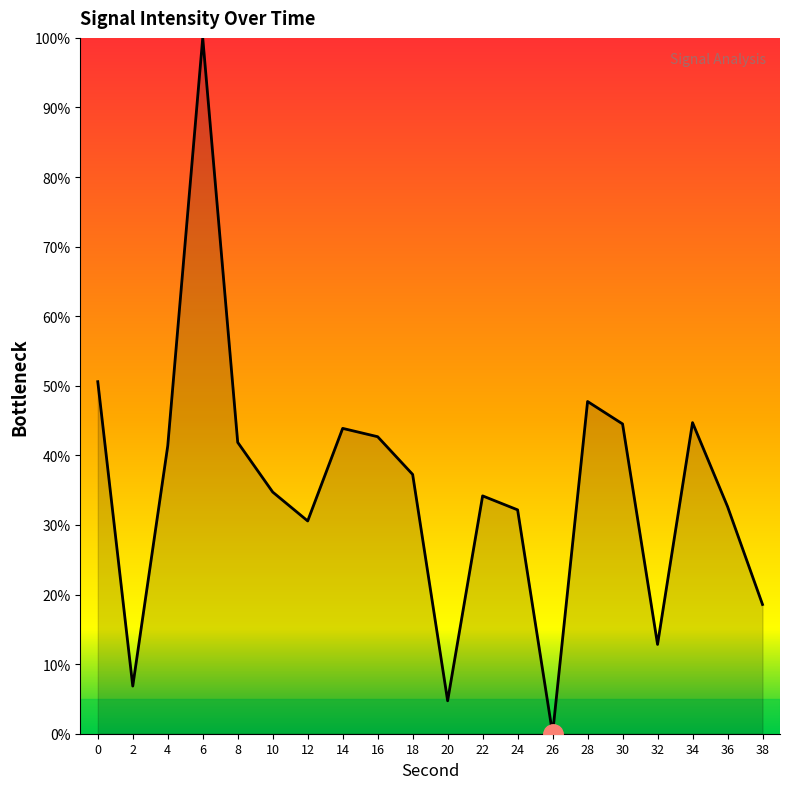

Which category has the lowest value across all series?

26